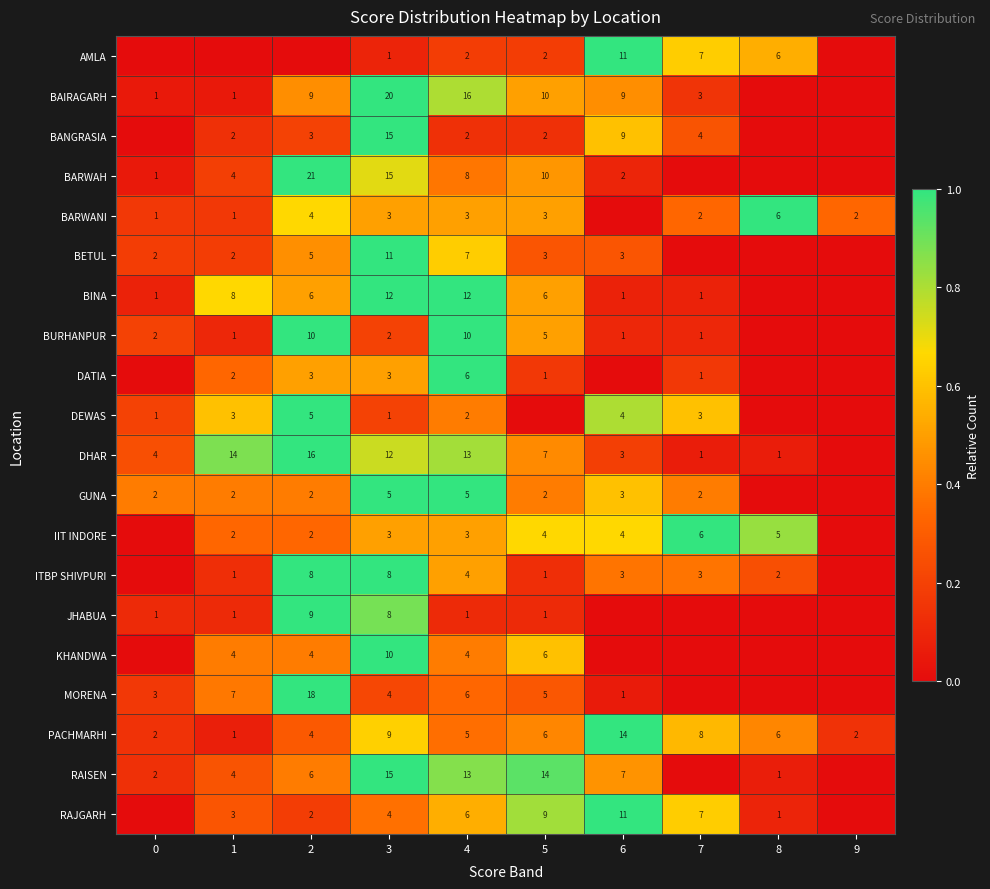

What is the spread (max minus min) of values at 4?

15